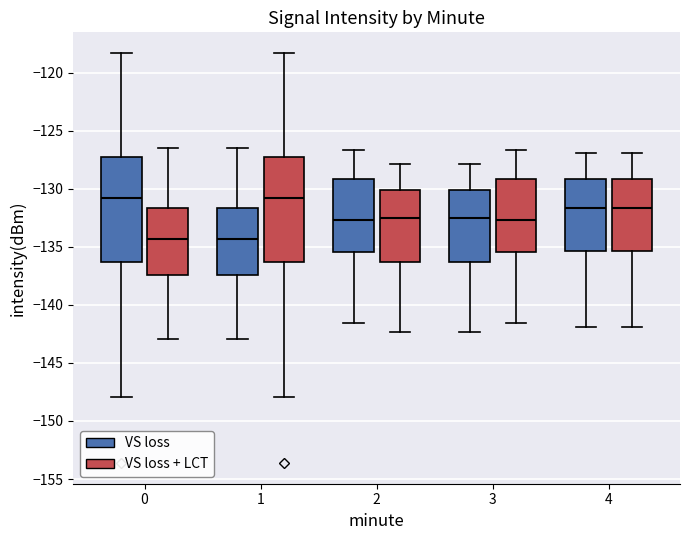

Reading left to right, transcribe this box plot: for each box, give where its median line is, the range the box spans, and where its two whiskers end, as read against the y-axis. The values are not printed on the chart, so give them approximately, as read against the axis.

0 (VS loss): median -131.0, box -136.5 to -127.5, whiskers -148.0 to -118.5
0 (VS loss + LCT): median -134.5, box -137.5 to -131.5, whiskers -143.0 to -126.5
1 (VS loss): median -134.5, box -137.5 to -131.5, whiskers -143.0 to -126.5
1 (VS loss + LCT): median -131.0, box -136.5 to -127.5, whiskers -148.0 to -118.5
2 (VS loss): median -132.5, box -135.5 to -129.0, whiskers -141.5 to -126.5
2 (VS loss + LCT): median -132.5, box -136.5 to -130.0, whiskers -142.5 to -128.0
3 (VS loss): median -132.5, box -136.5 to -130.0, whiskers -142.5 to -128.0
3 (VS loss + LCT): median -132.5, box -135.5 to -129.0, whiskers -141.5 to -126.5
4 (VS loss): median -131.5, box -135.5 to -129.0, whiskers -142.0 to -127.0
4 (VS loss + LCT): median -131.5, box -135.5 to -129.0, whiskers -142.0 to -127.0